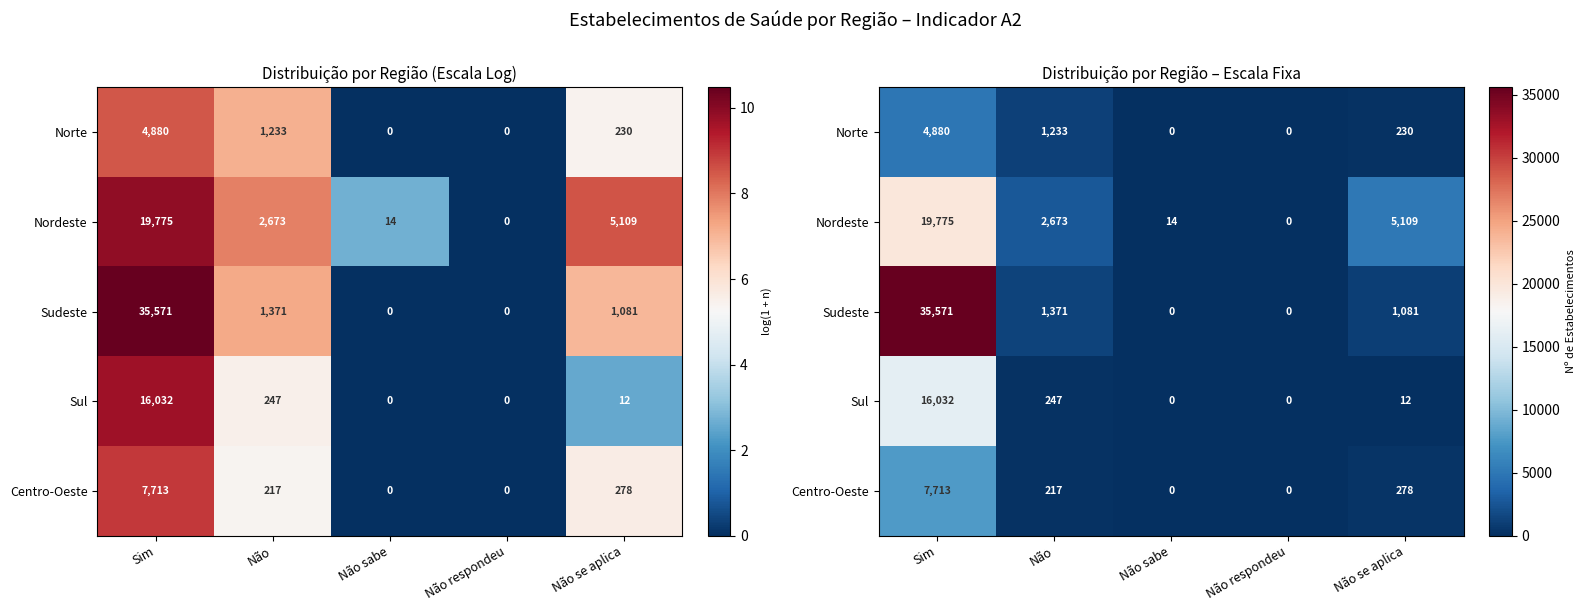

Rank the series by their maximum value, from lowest to highest.

Norte, Centro-Oeste, Sul, Nordeste, Sudeste